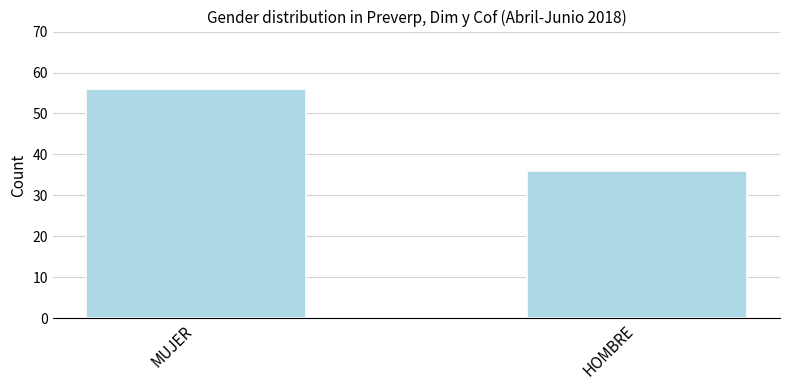

At which category does the chart reach its minimum across all series?

HOMBRE